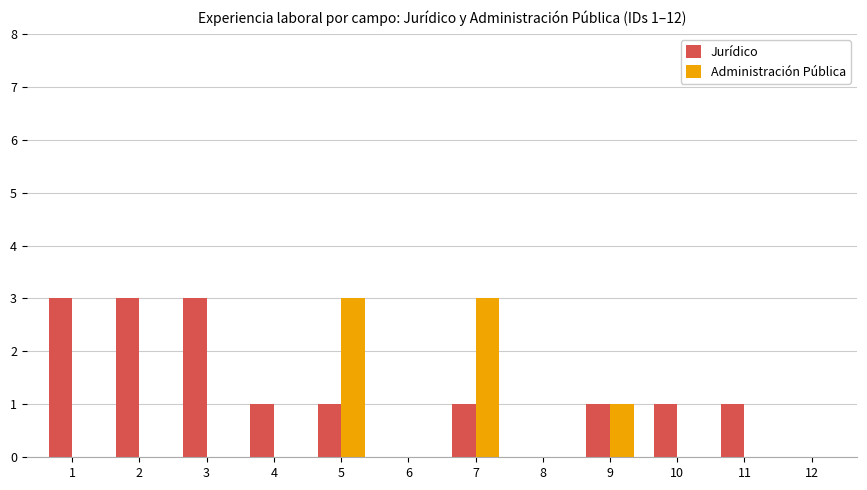

Is it true that Jurídico equals 4 at 1?

False